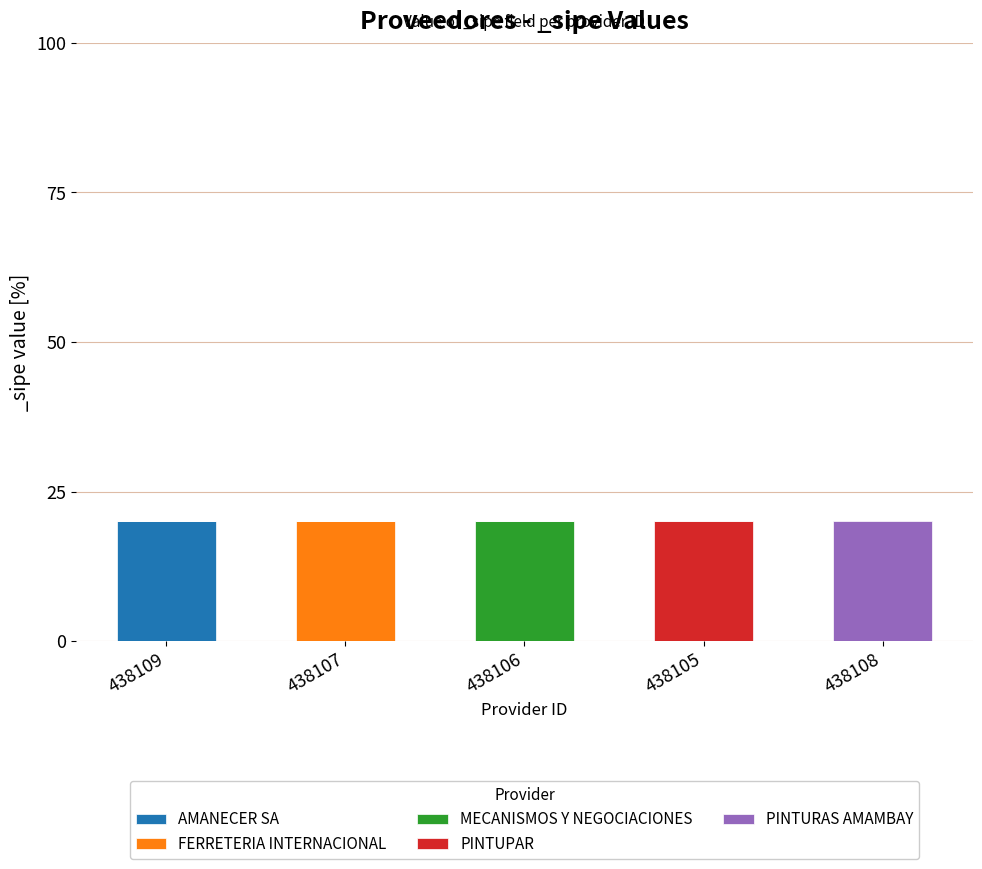

True or false: AMANECER SA has a value of 0 at 438107.

True